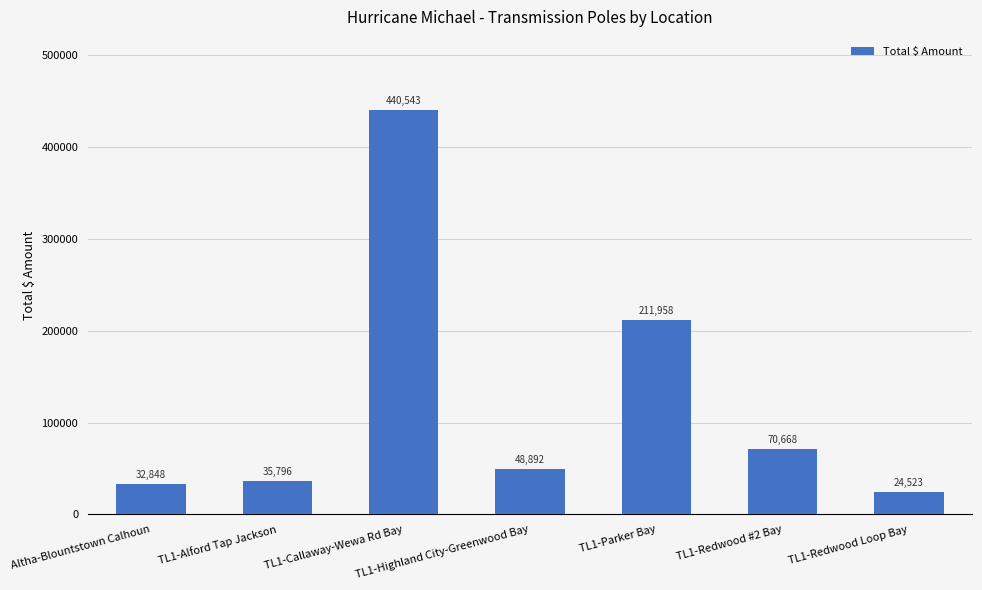

What is the average value?

123604.4